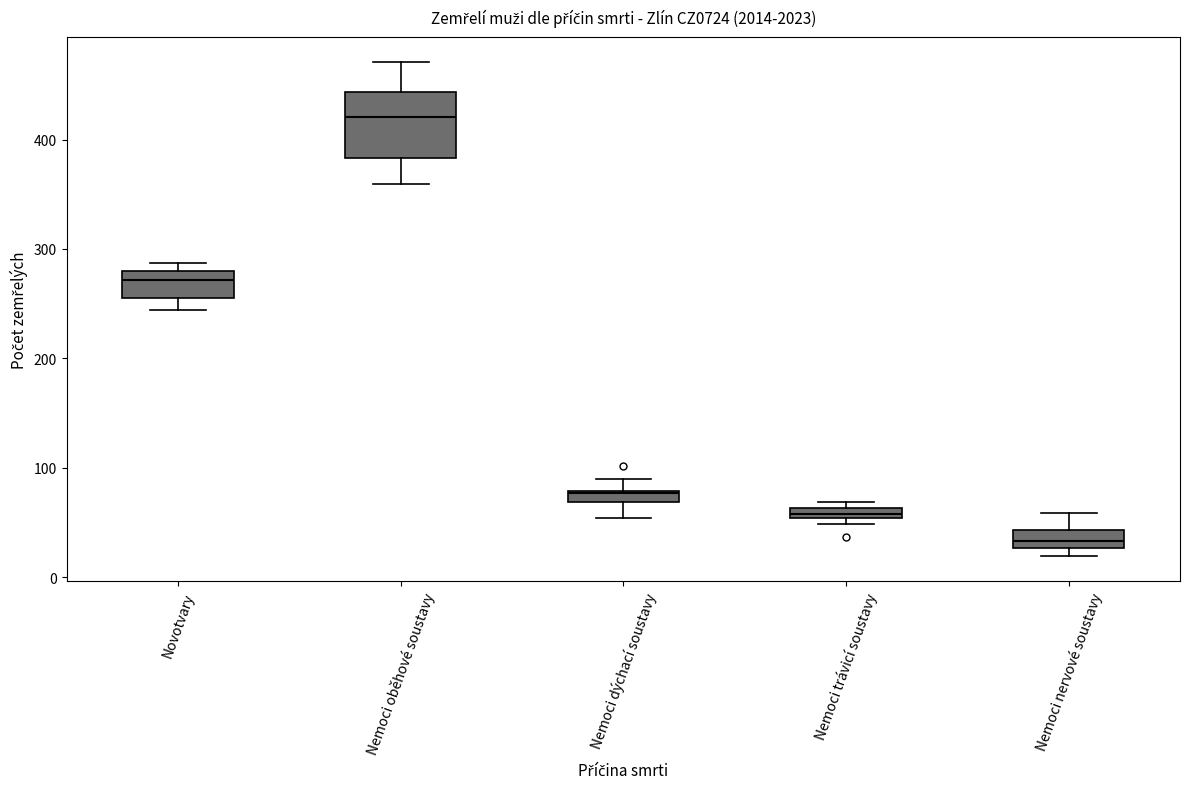

Comparing the boxes themselves (not the whiskers), which one is the tallest?

Nemoci oběhové soustavy